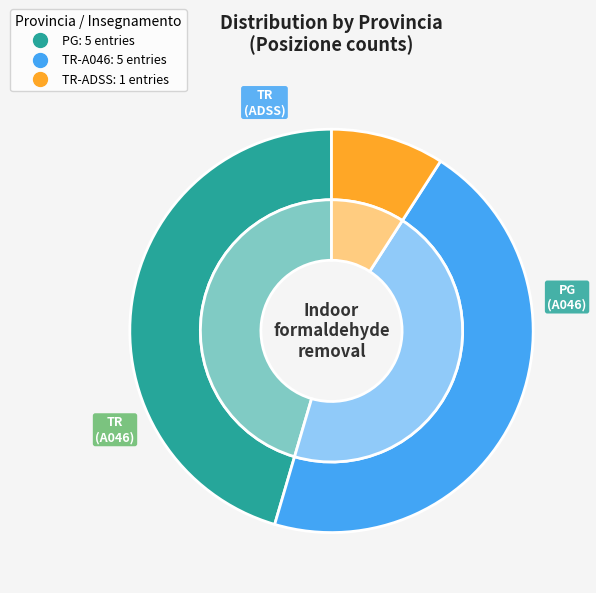

To the nearest percent, what is the difference between the largest and smallest slice percentages?

36%